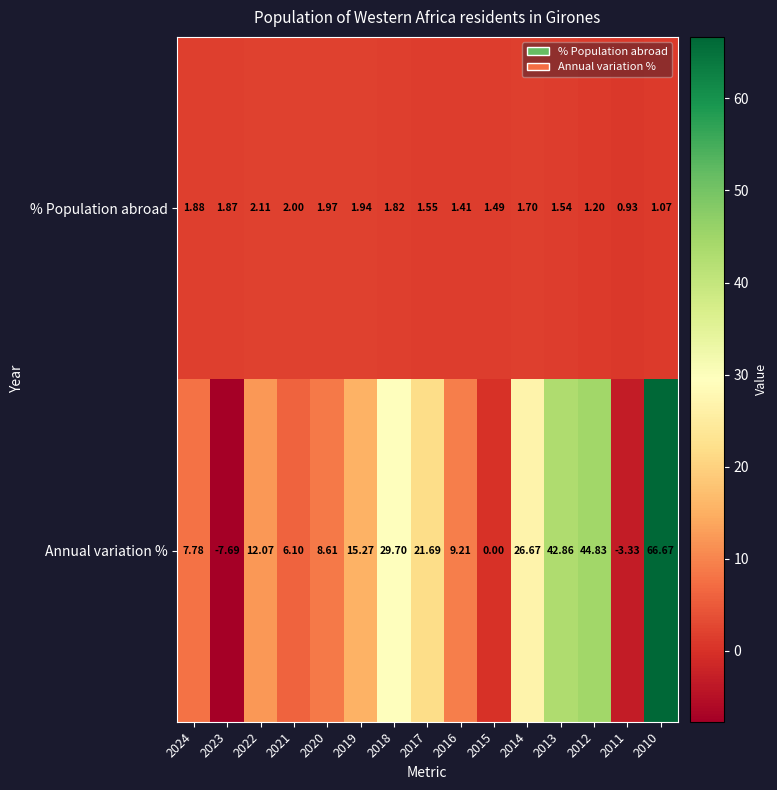

What is the smallest value displayed?

-7.7